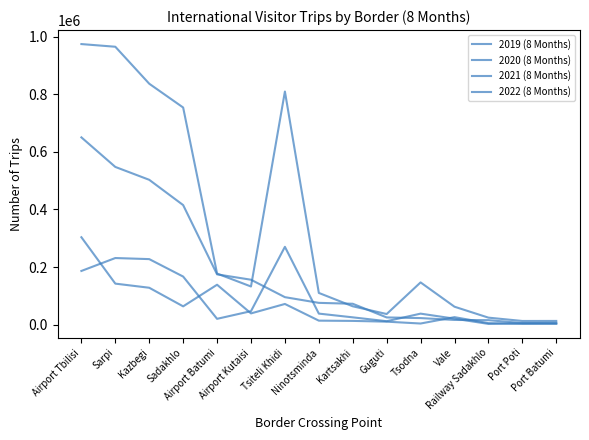

After their last crossing, which series has the higher values: 2022 (8 Months) or 2020 (8 Months)?

2020 (8 Months)